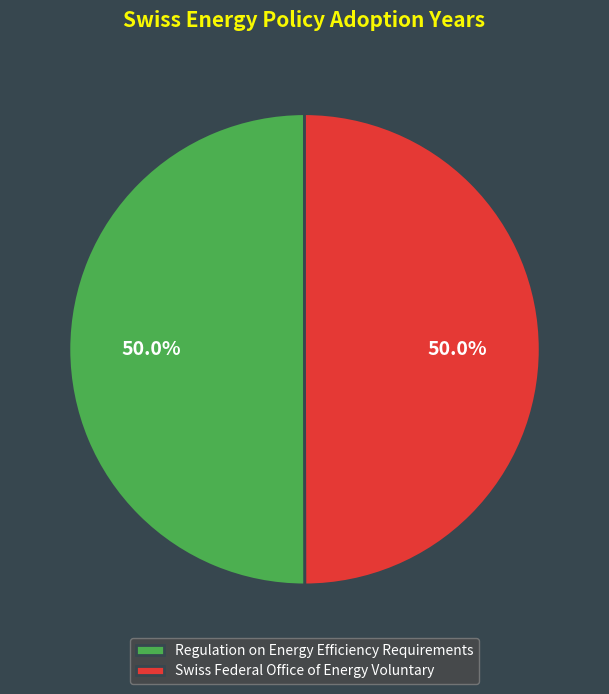

How many slices are in this pie chart?

2